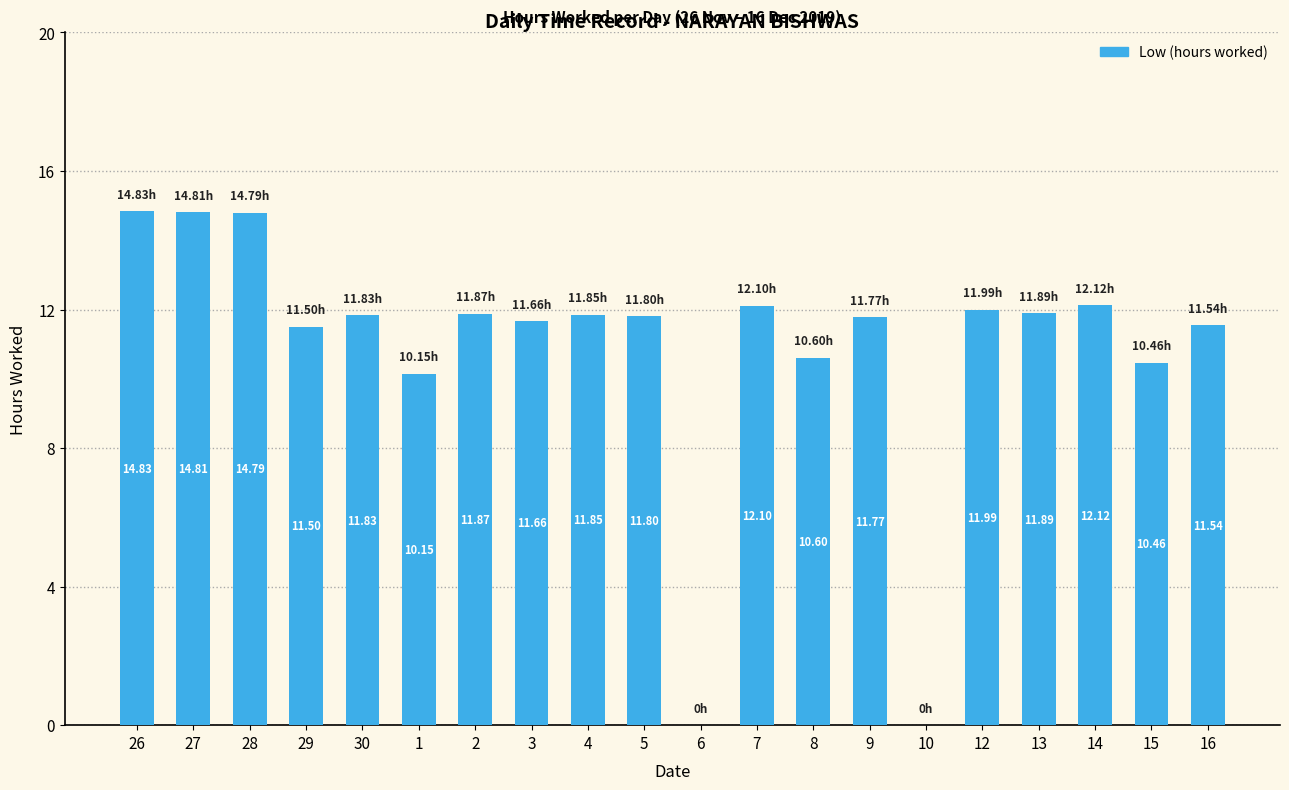

What is the sum of all values?

217.6